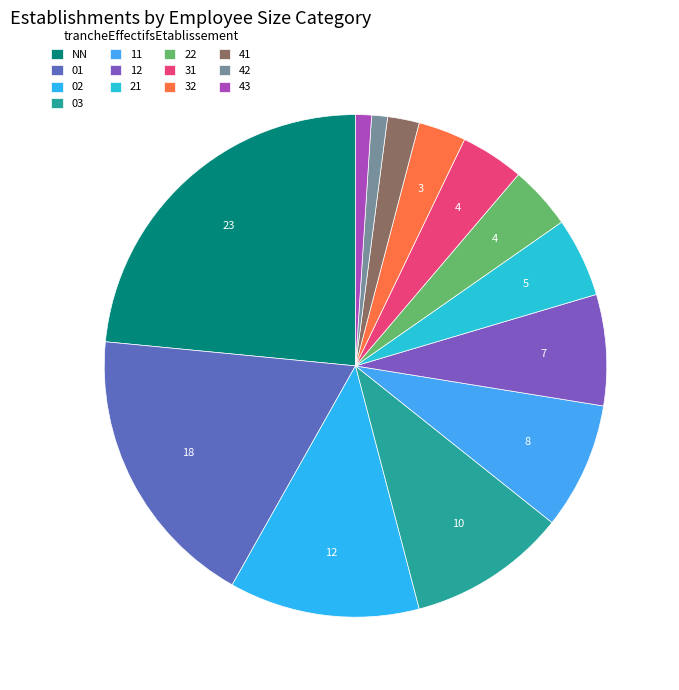

Count the number of slices in the pie.

13